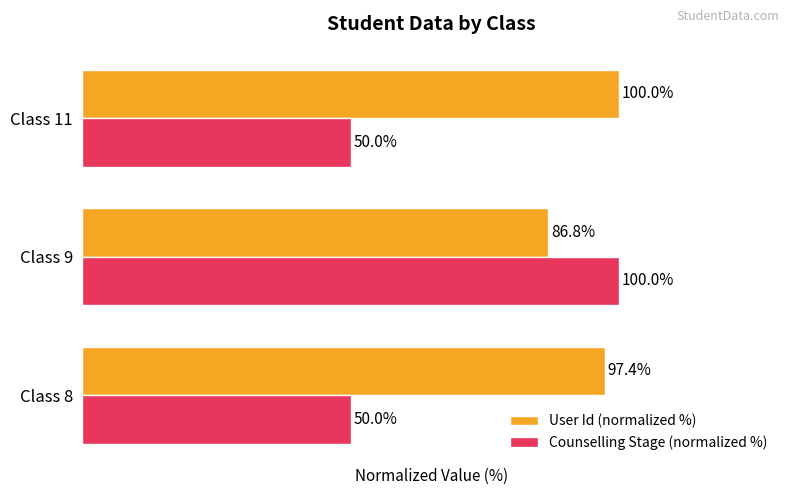

Is the value of Counselling Stage (normalized %) at Class 11 greater than the value of User Id (normalized %) at Class 9?

No